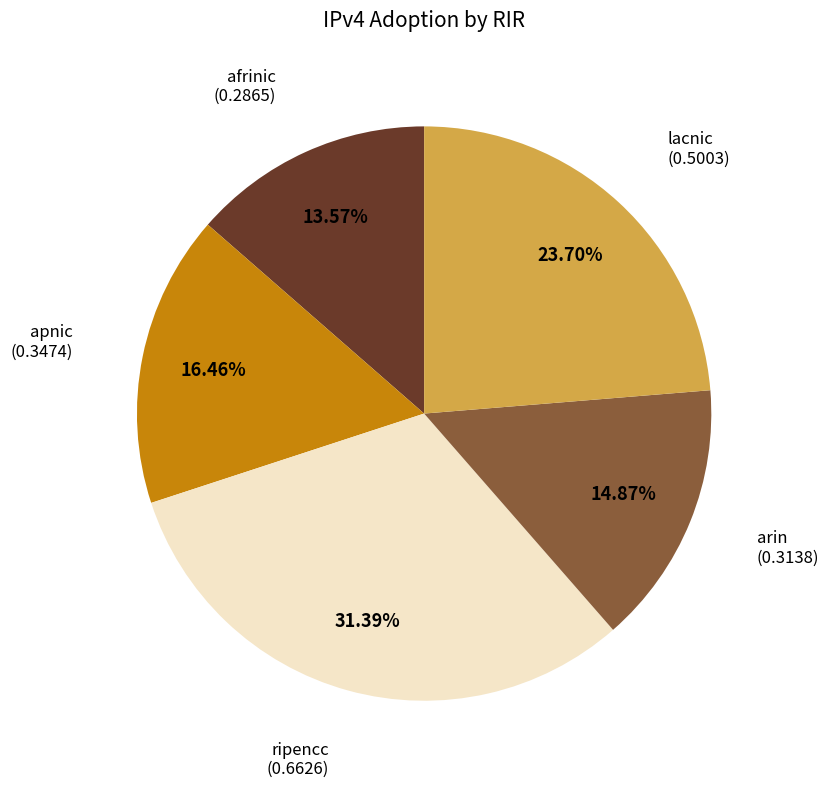

Is there any slice that represents more than half of the pie?

No